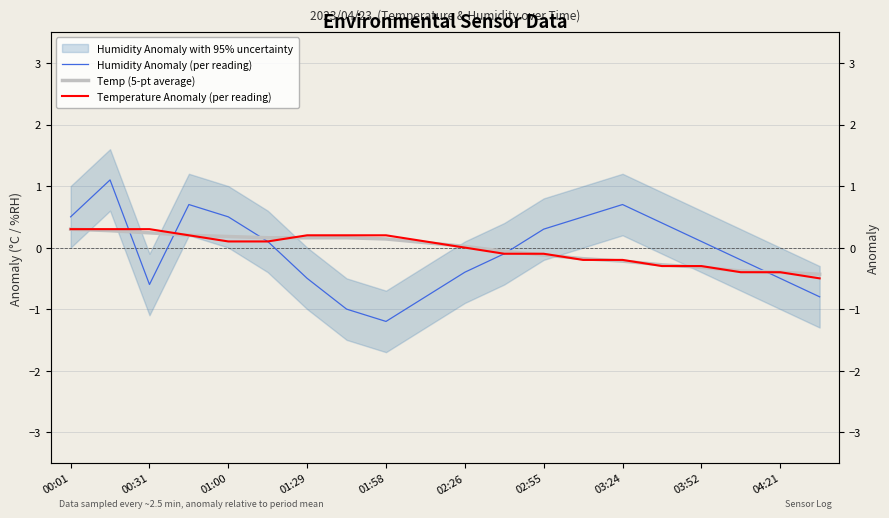

At 00:01, list the series in order from largest to smallest.

Humidity Anomaly (per reading), Temp (5-pt average), Temperature Anomaly (per reading)